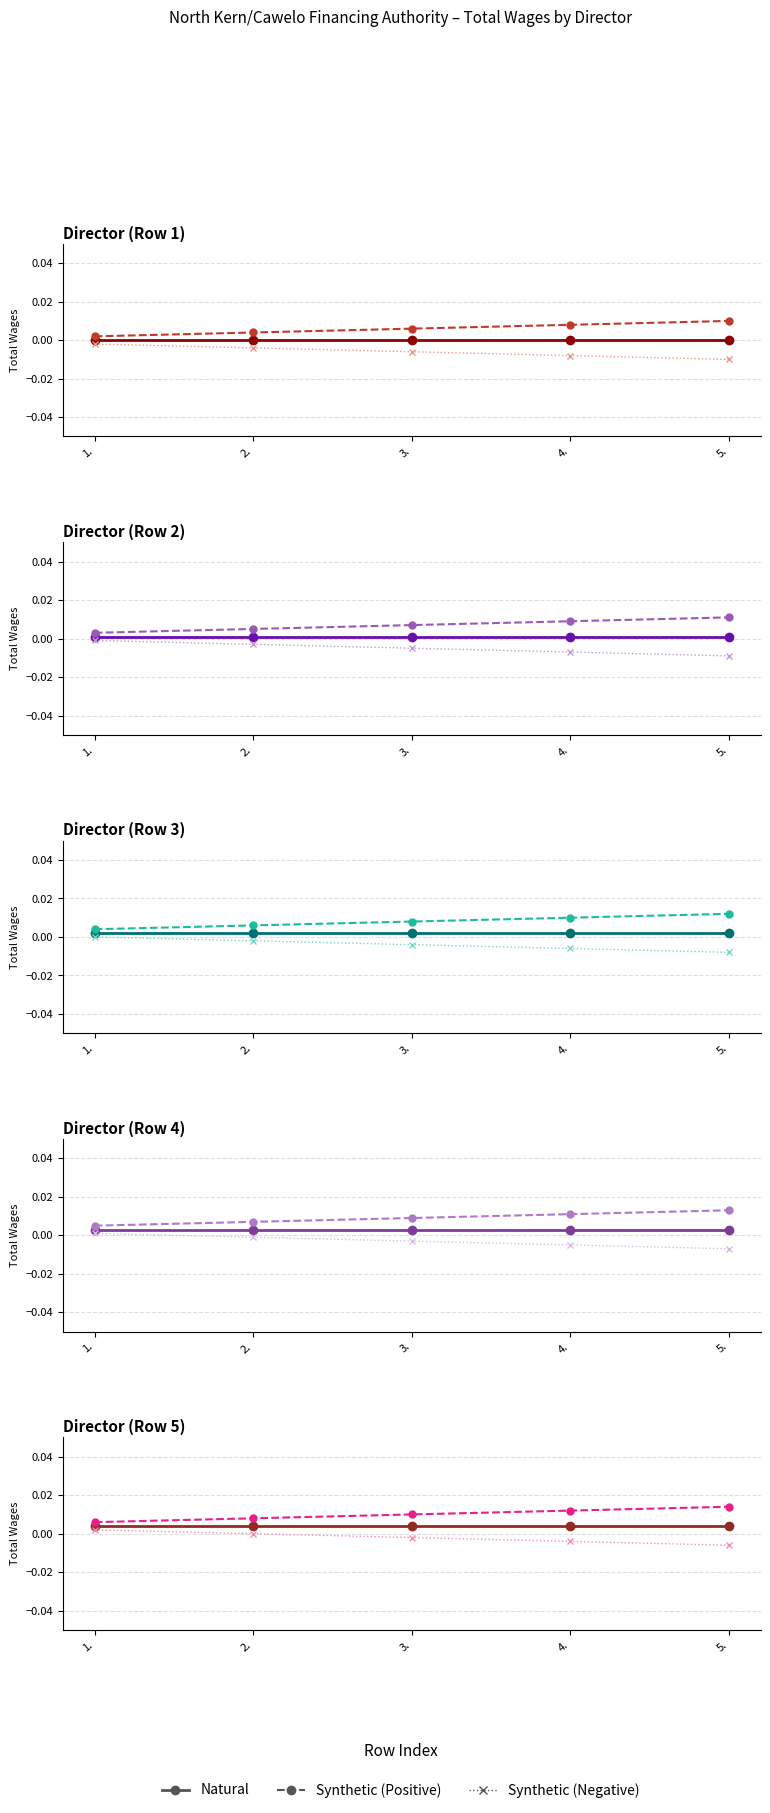

List the series in order of their overall mean, lowest first.

Synthetic (Negative), Natural, Synthetic (Positive)